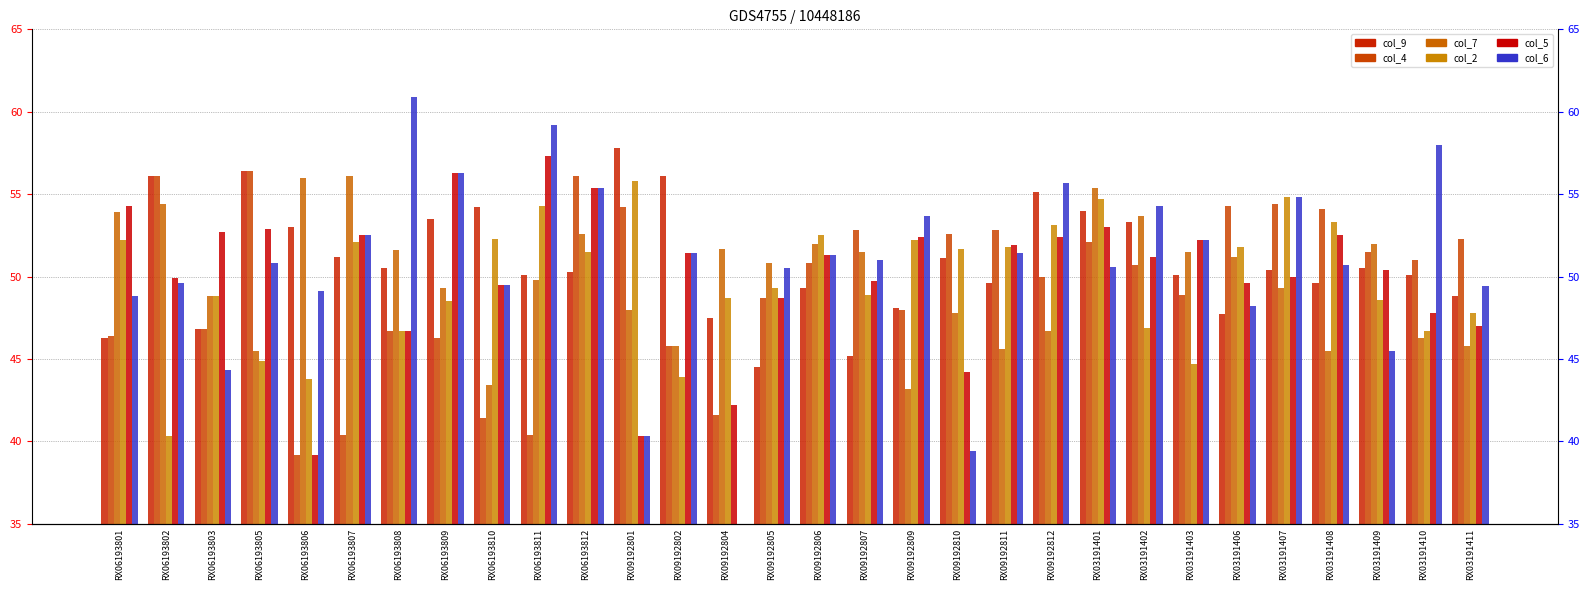

What is the difference between the col_7 values at RX09192801 and RX06193805?

2.5